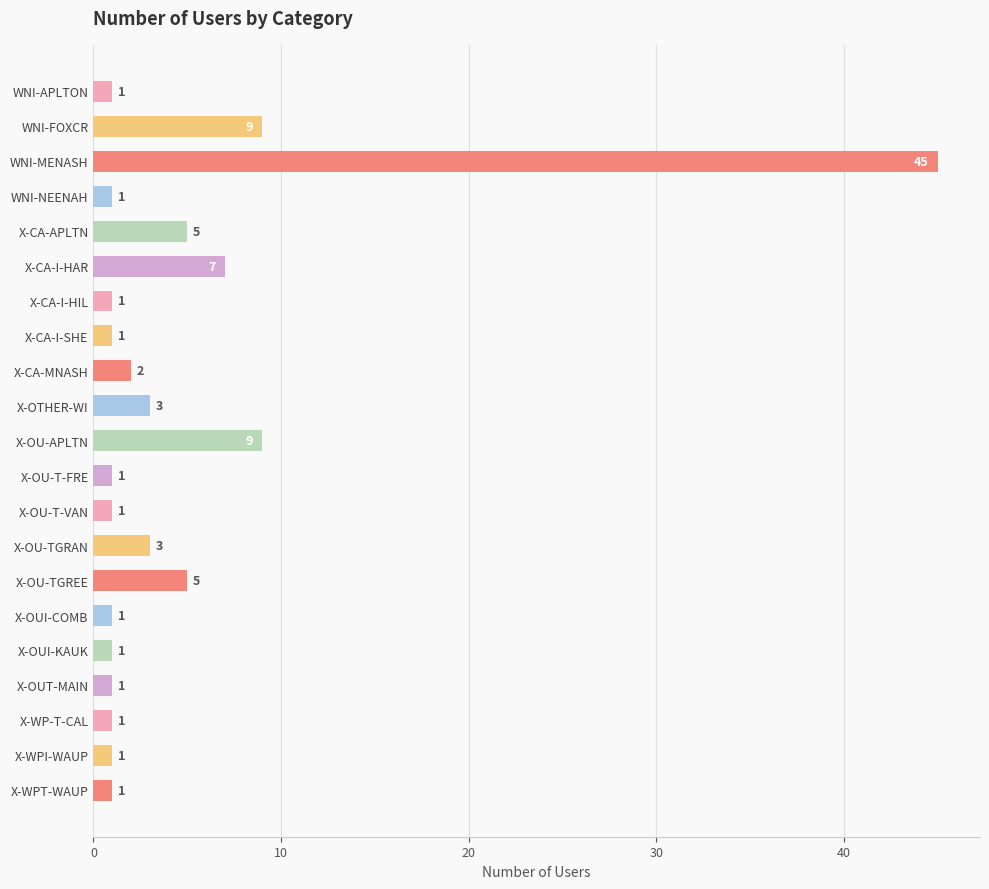

Reading top to bottom, list all the values displayed in this chart.

1	9	45	1	5	7	1	1	2	3	9	1	1	3	5	1	1	1	1	1	1